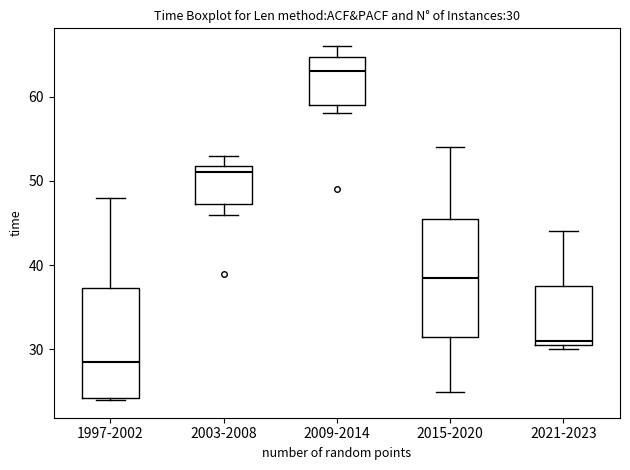

Which box has the lowest median line?

1997-2002